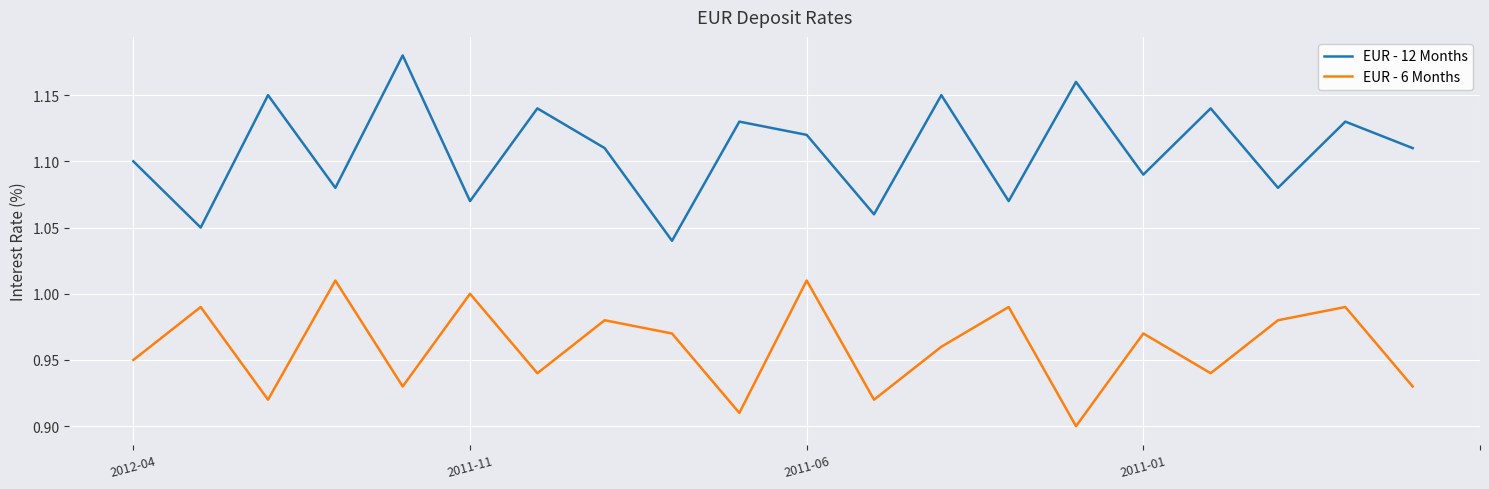

At how many categories does at least one series exceed 1?

20